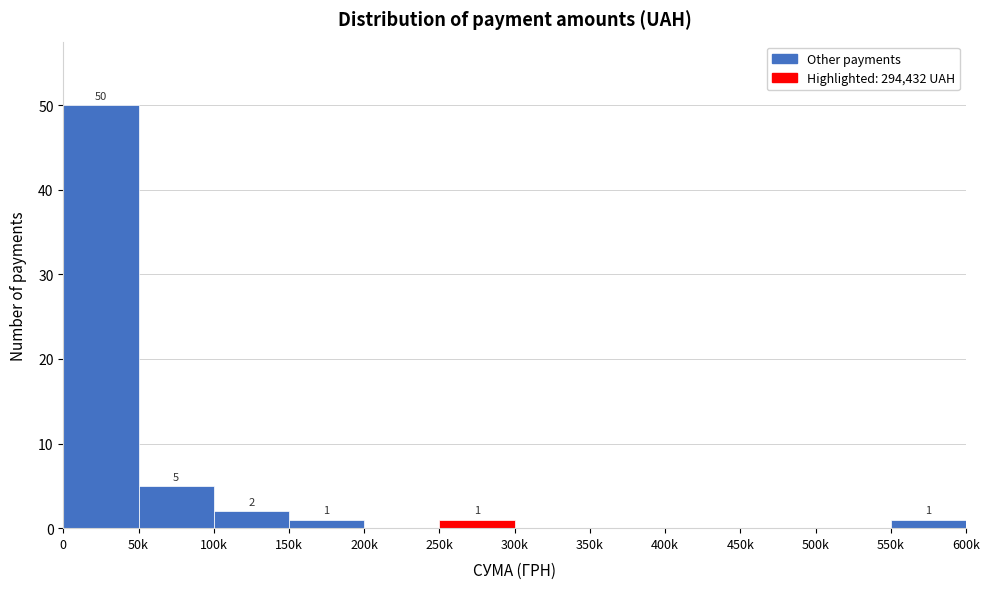

Reading left to right, extract all data points from this chart.

0=50	50k=5	100k=2	150k=1	200k=0	250k=1	300k=0	350k=0	400k=0	450k=0	500k=0	550k=1